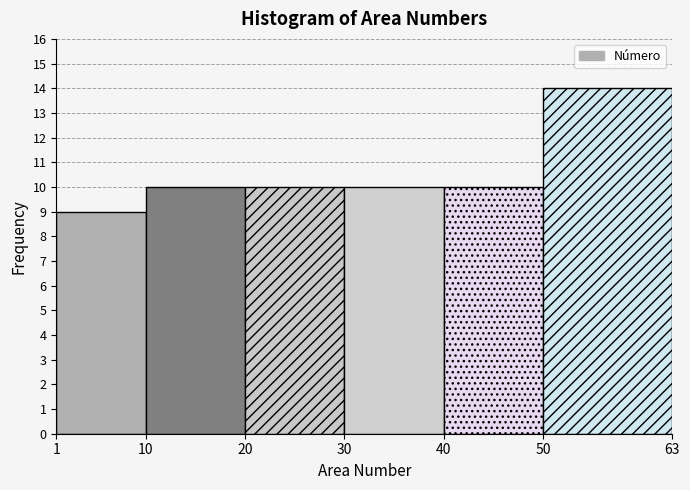

Which range on the x-axis has the tallest bar?

50 to 63